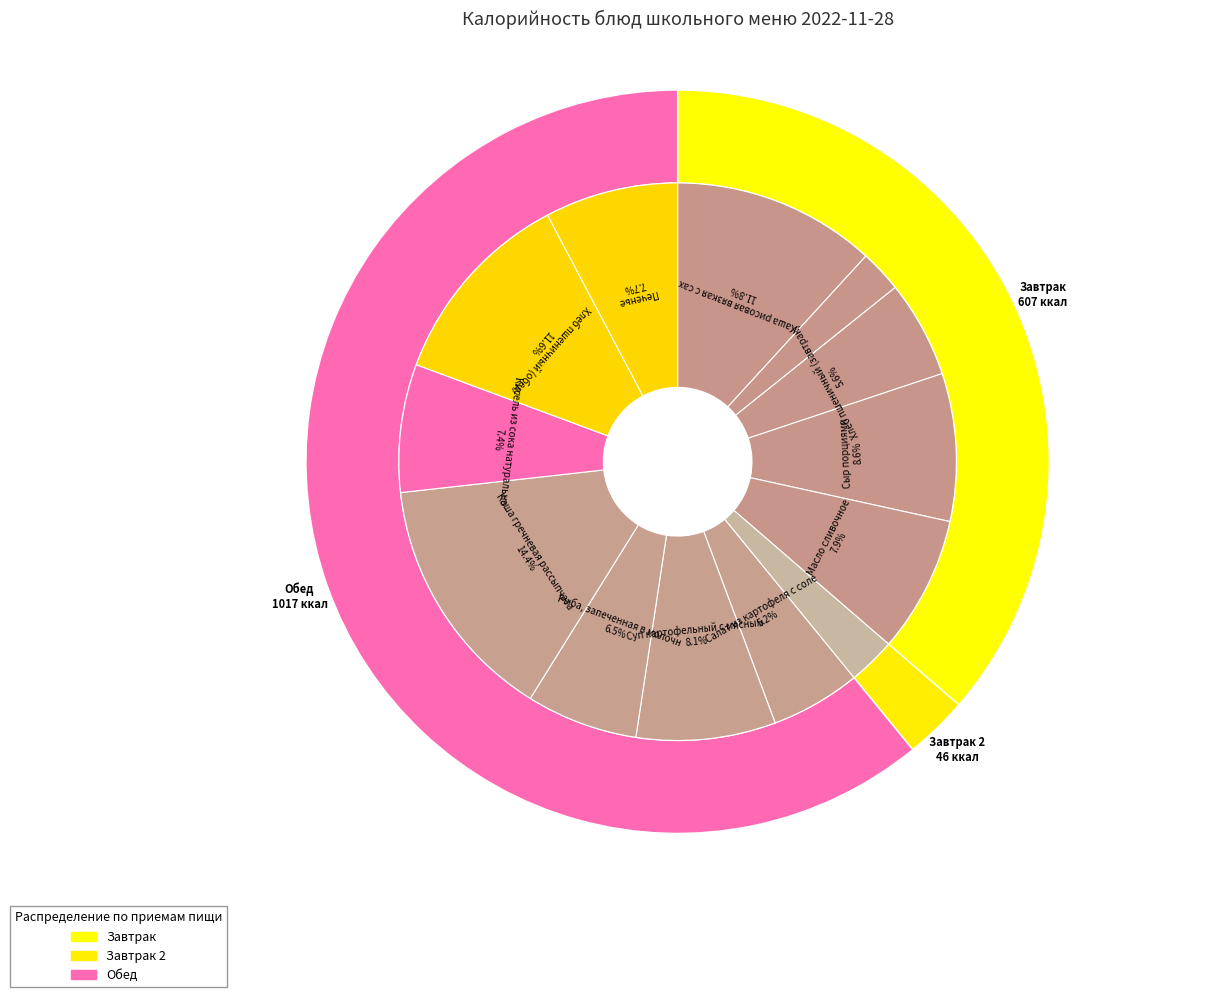

To the nearest percent, what is the difference between the largest and smallest slice percentages?

12%